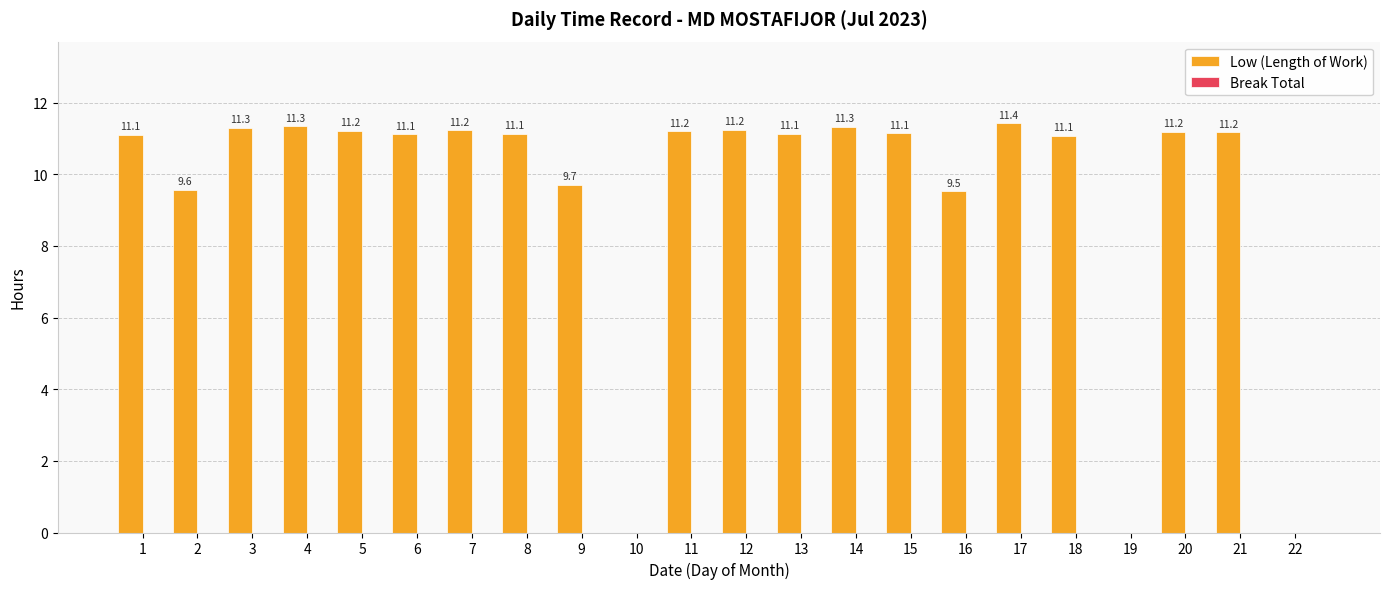

The chart shows a value of 4.8 at 18. True or false?

False